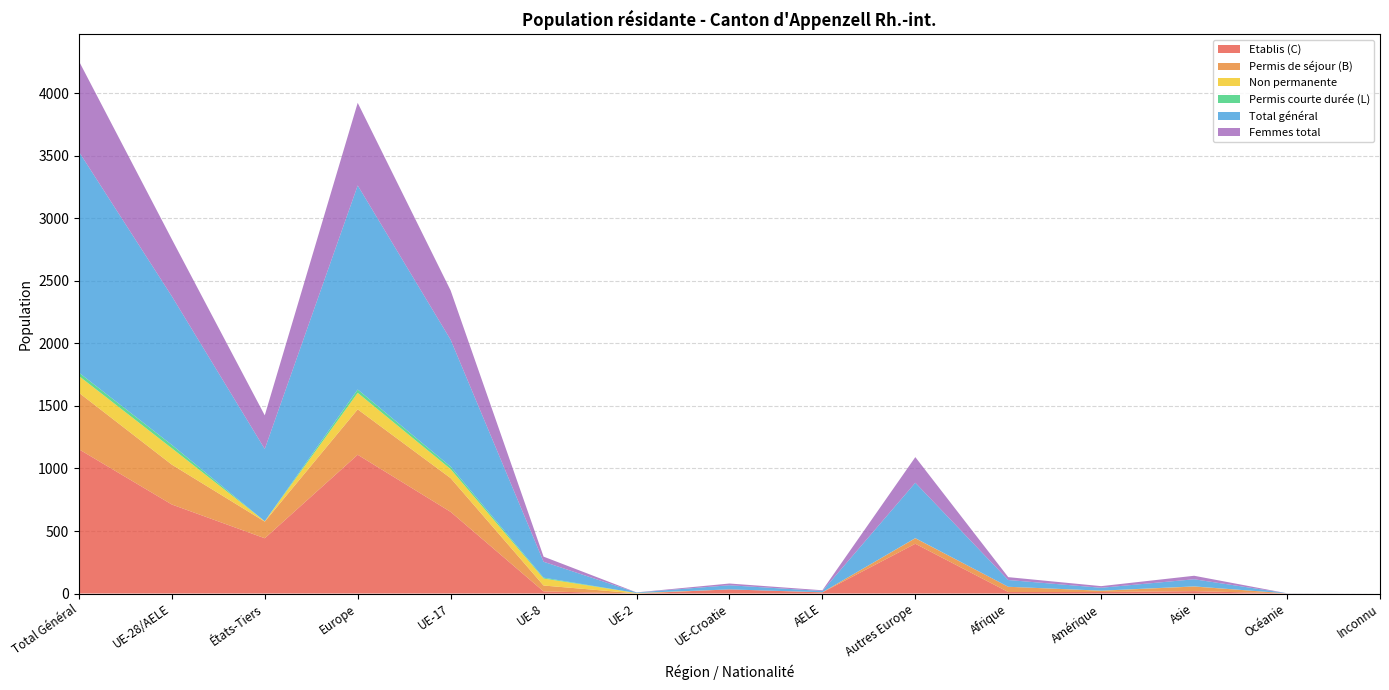

Reading left to right, what are all the values shown in this chart?

Etablis (C): 1154	712	442	1110	653	17	0	33	9	398	12	12	19	1	0
Permis de séjour (B): 452	319	133	363	270	47	1	0	1	44	42	10	37	0	0
Non permanente: 134	131	3	132	72	56	3	0	0	1	0	1	1	0	0
Permis courte durée (L): 27	27	0	27	20	7	0	0	0	0	0	0	0	0	0
Total général: 1767	1189	578	1632	1015	127	4	33	10	443	54	23	57	1	0
Femmes total: 725	456	269	661	394	41	1	14	6	205	23	13	28	0	0